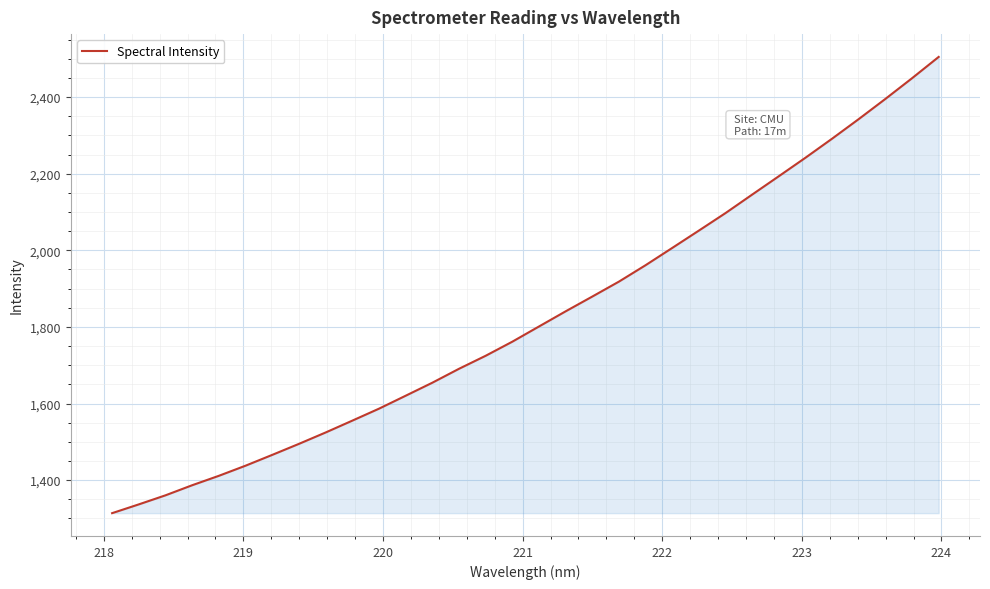

What is the smallest value displayed?

1313.7